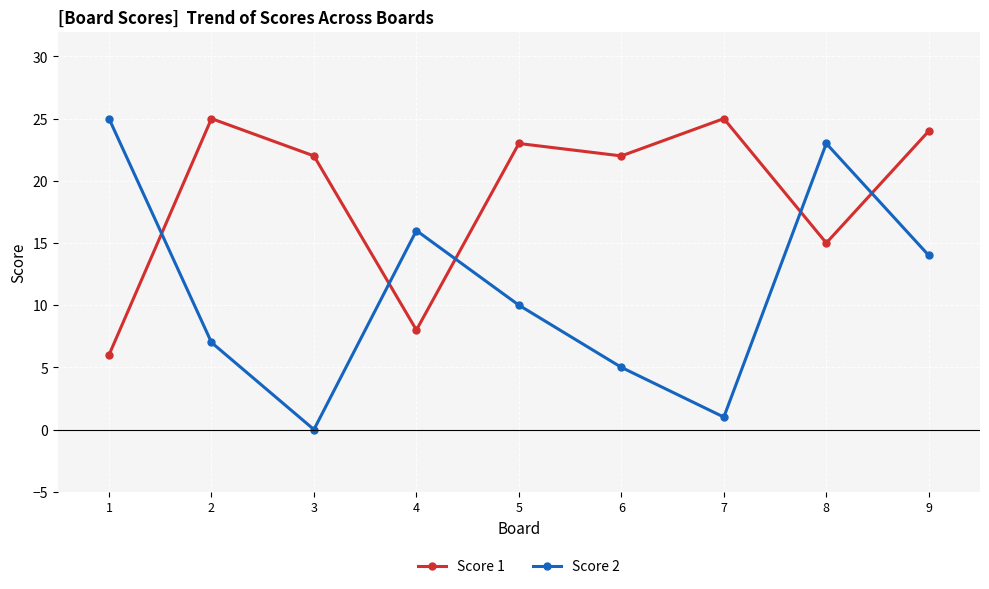

List the series in order of their overall mean, highest first.

Score 1, Score 2